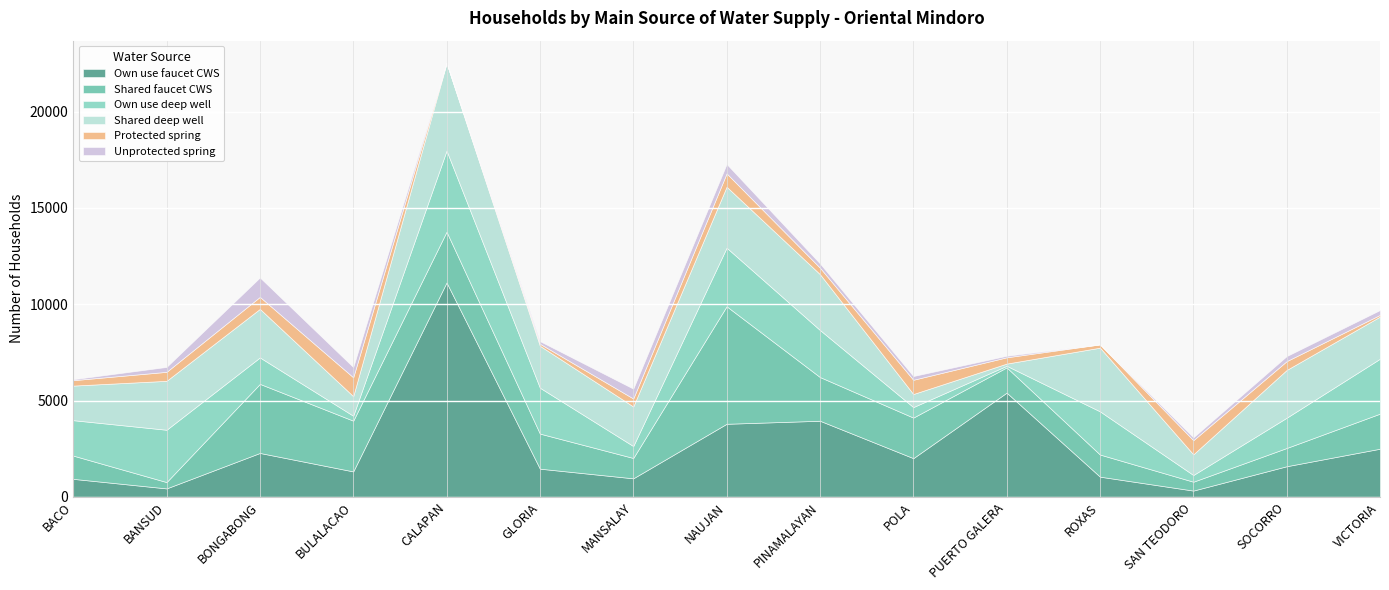

At which label does Unprotected spring reach its minimum?

ROXAS